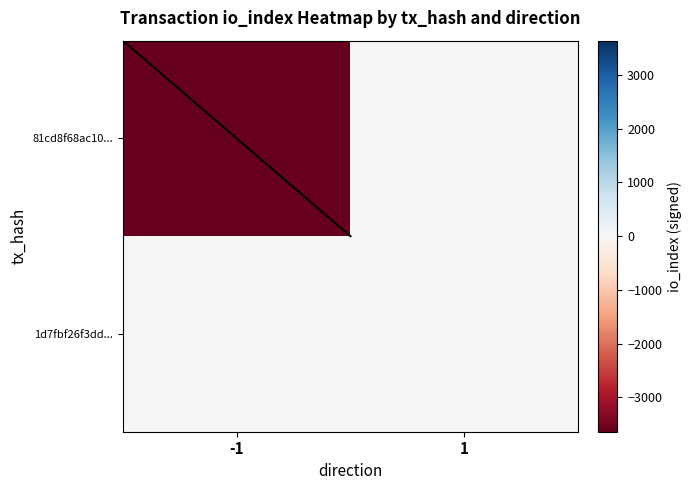

What is the sum of the 81cd8f68ac10... values at -1 and 1?

-3641